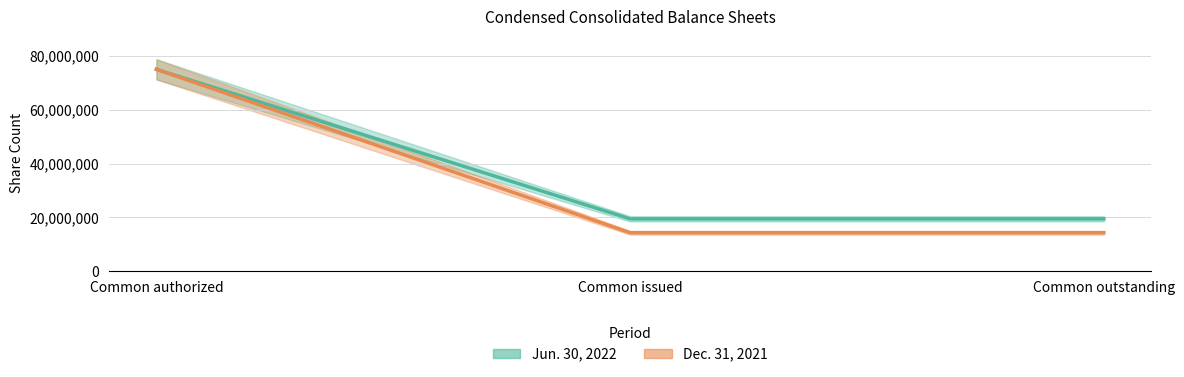

How many categories are shown in the chart?

3